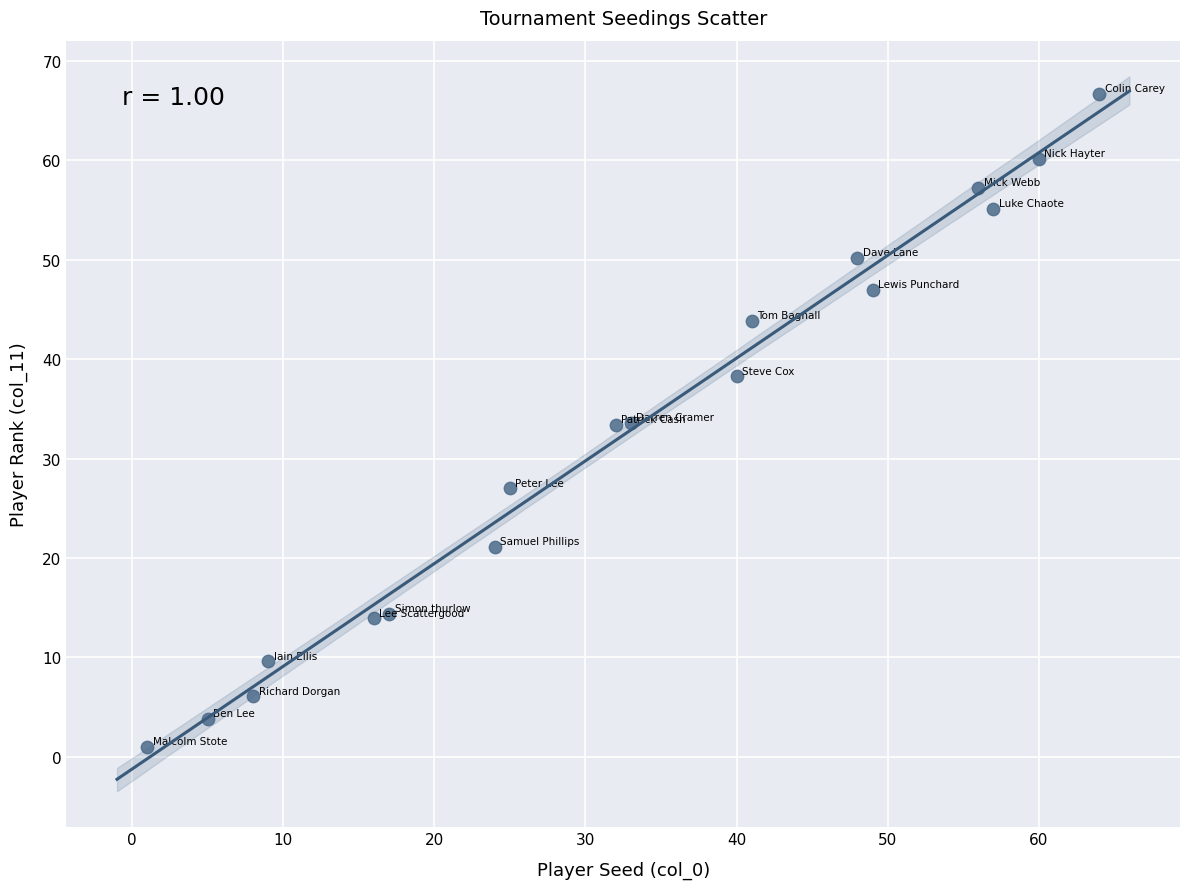

What is the range of X values (max minus min)?

63.0